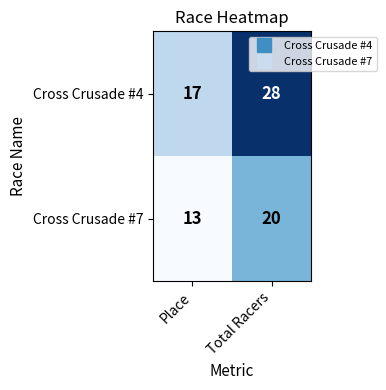

Which series has the largest total across all categories?

Cross Crusade #4